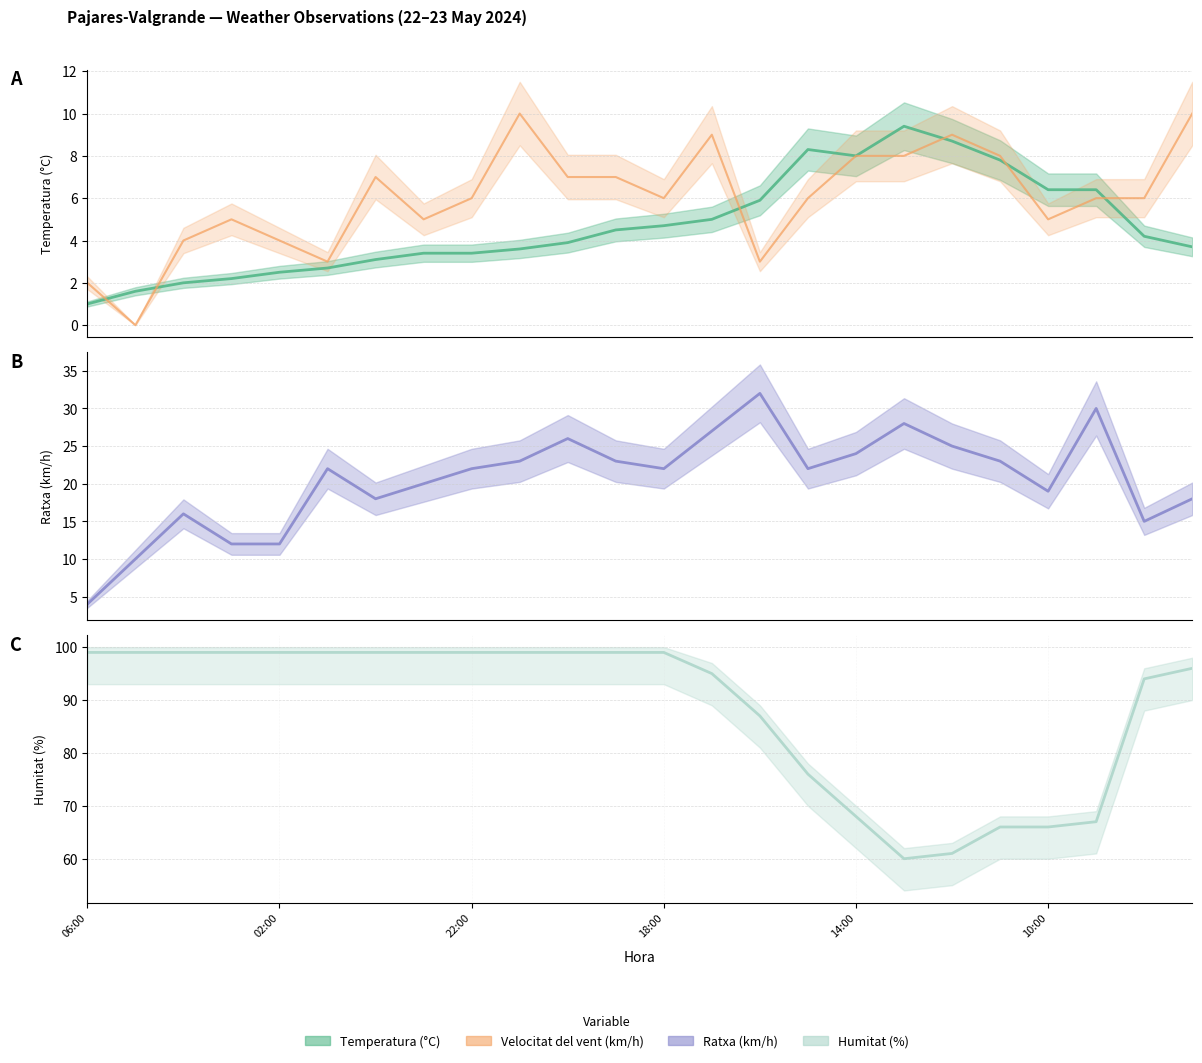

Between 05:00 and 06:00, which is larger?

05:00